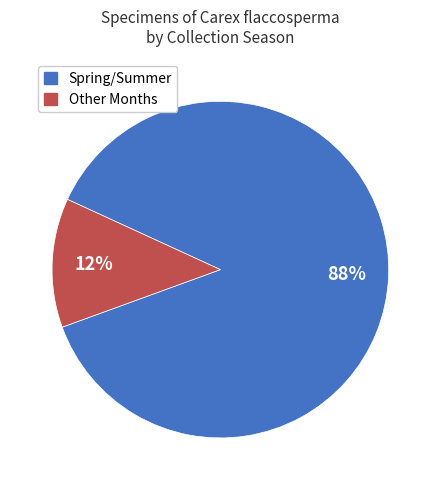

How many slices are in this pie chart?

2